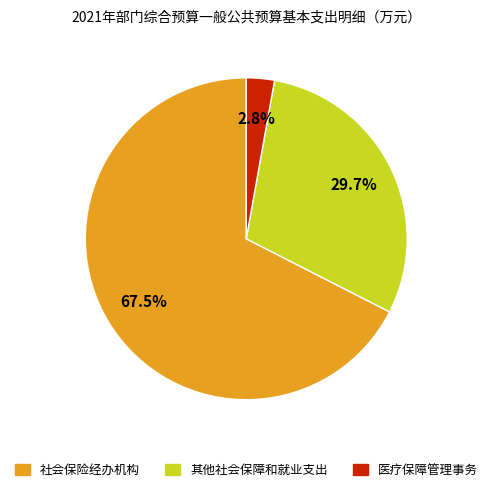

To the nearest percent, what portion does 其他社会保障和就业支出 represent?

30%